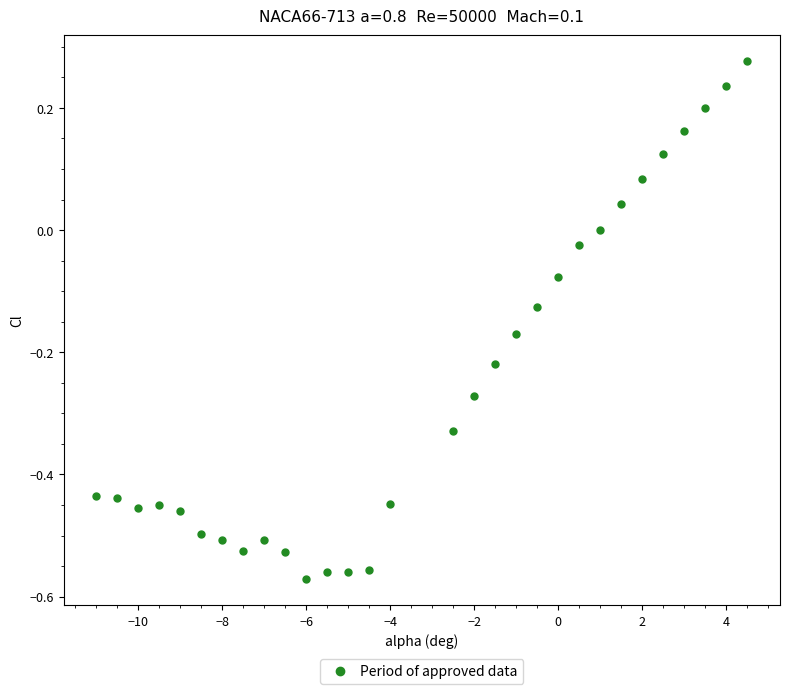

What is the range of X values (max minus min)?

15.5